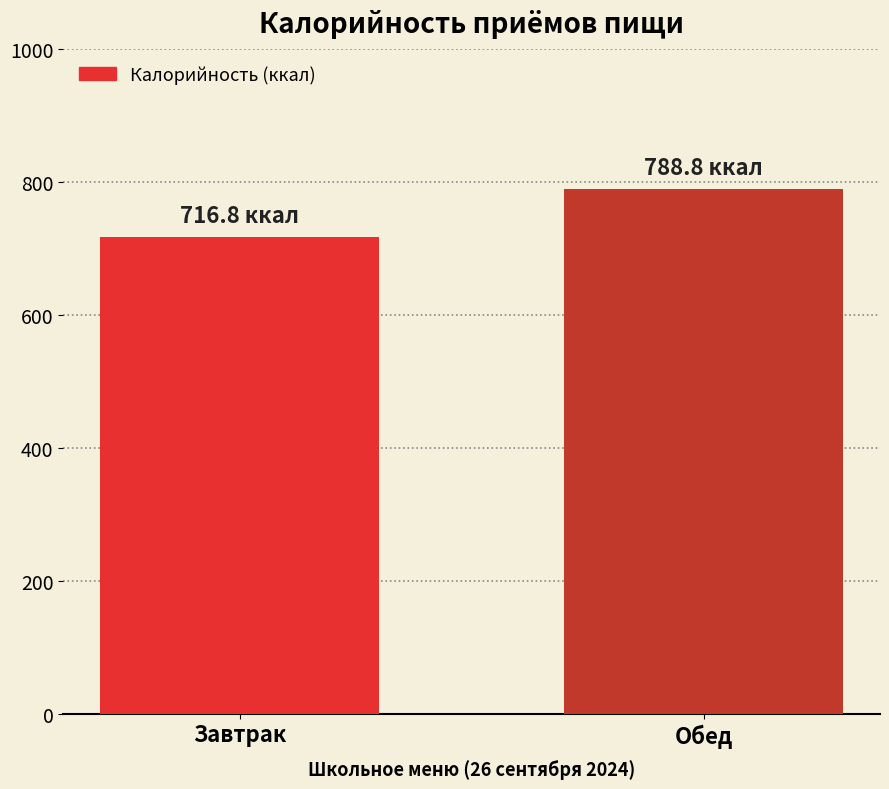

What is the label of the 1st bar from the right?

Обед